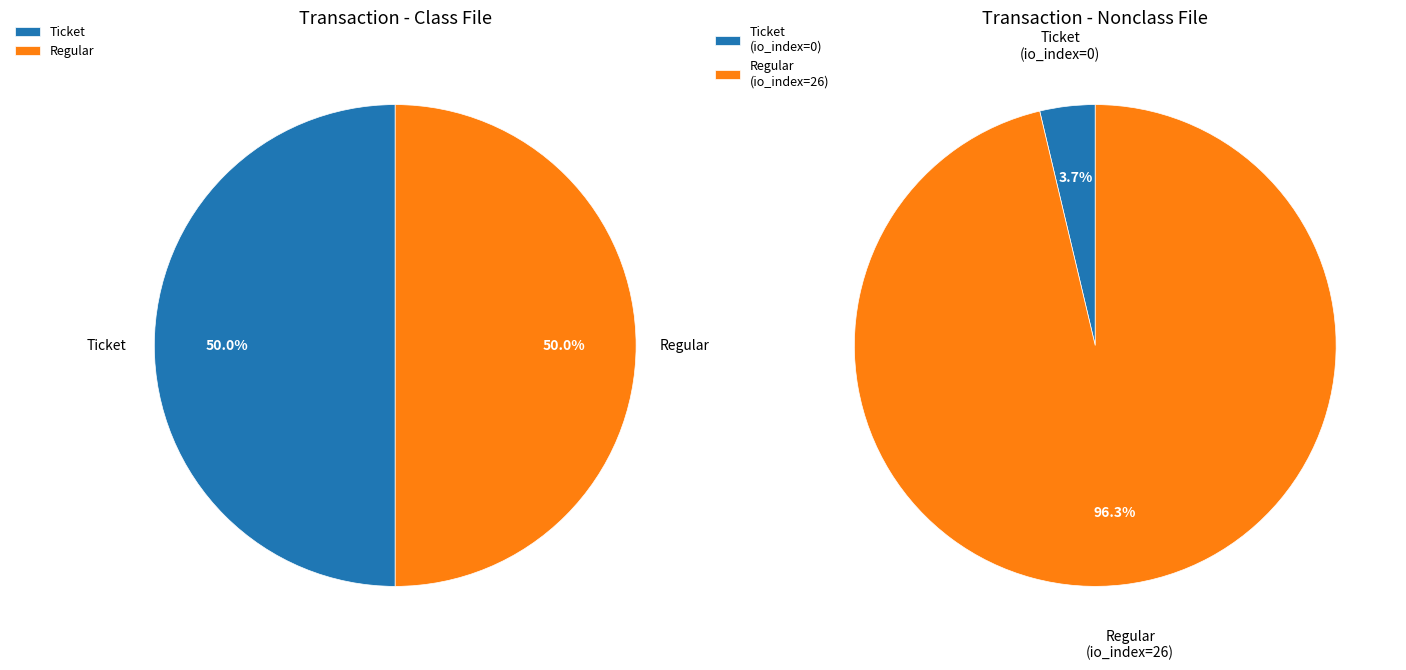

Combined, do Regular (io_index=26) and Ticket (io_index=0) account for over 50%?

Yes